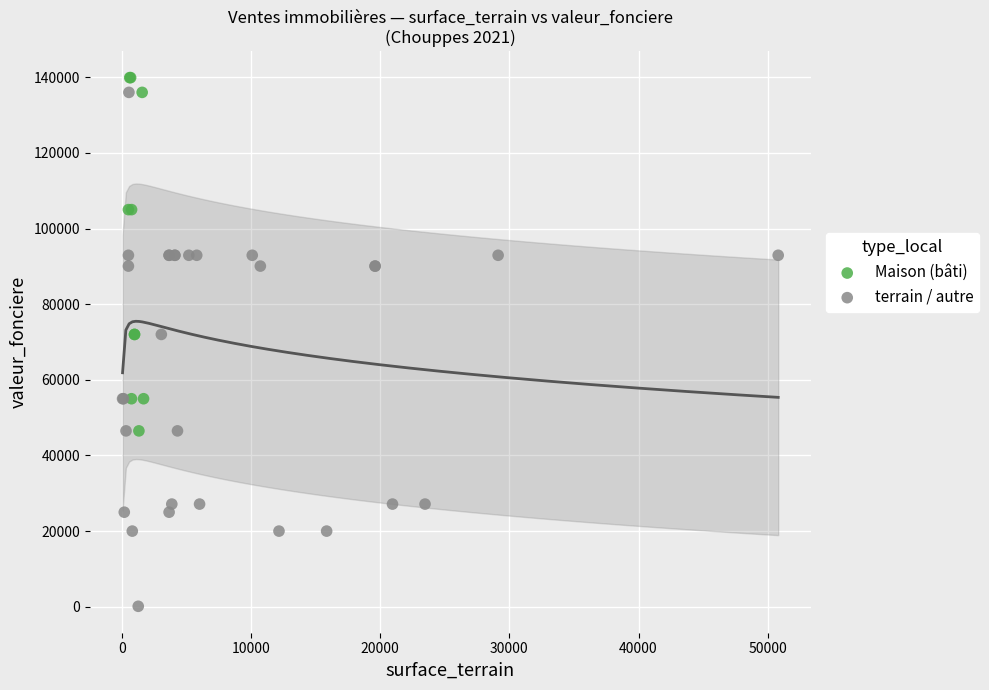

Which series has the widest spread of Y values?

terrain / autre